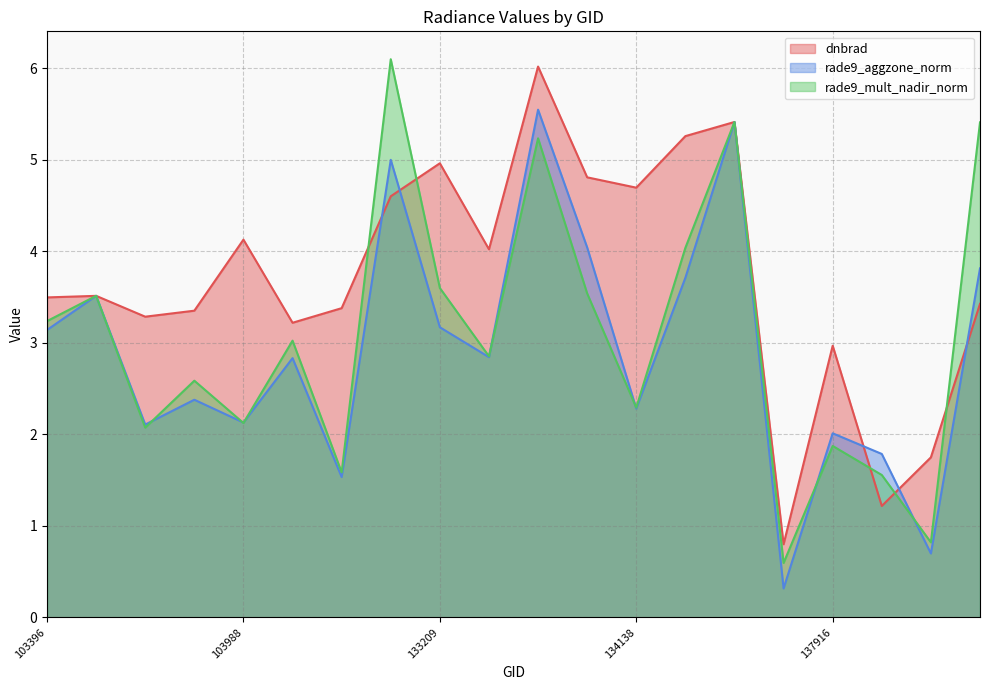

The rade9_aggzone_norm series shows 2.9 at 103988. True or false?

False